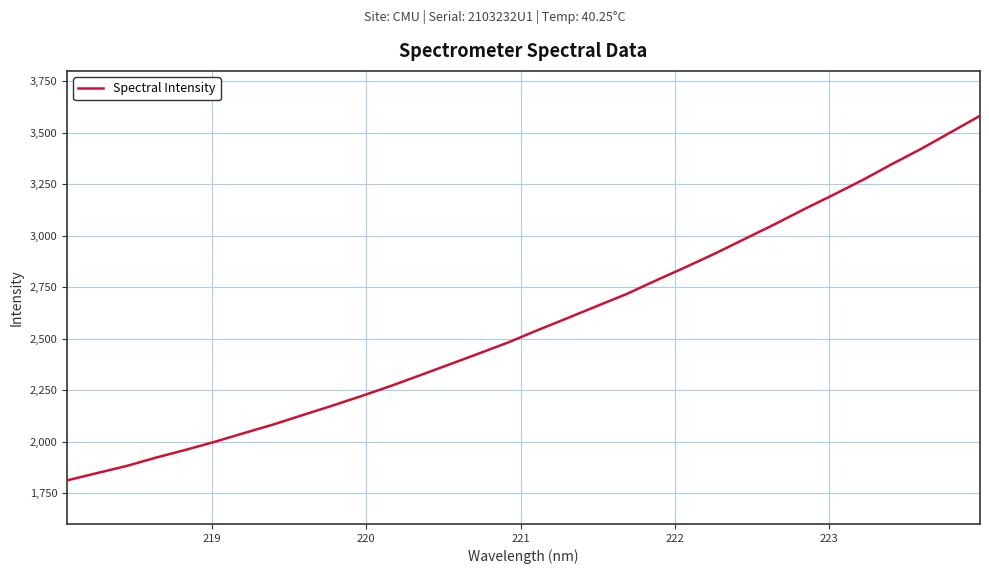

What is the minimum value shown in the chart?

1811.8